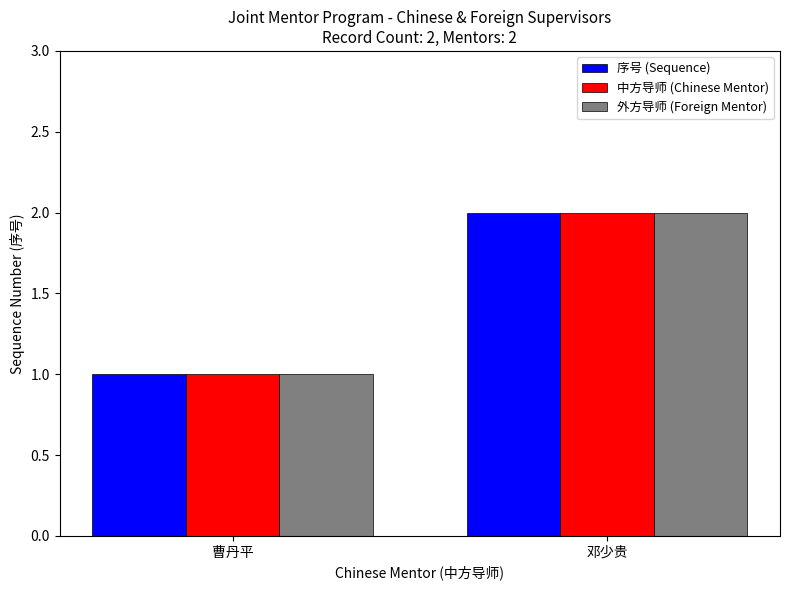

What is the label of the 2nd bar from the left?

邓少贵